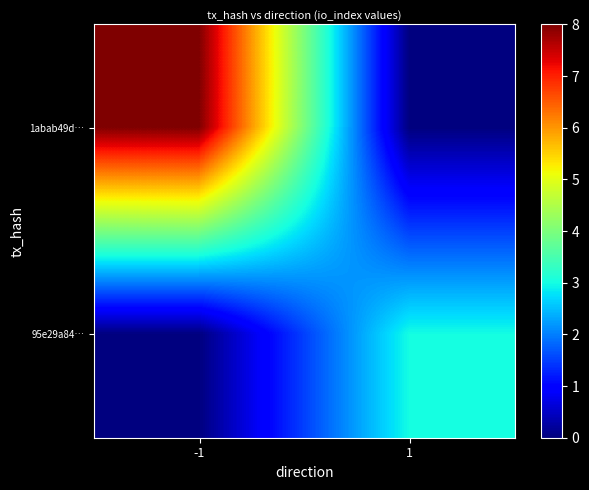

At which category is the sum across all series the highest?

-1